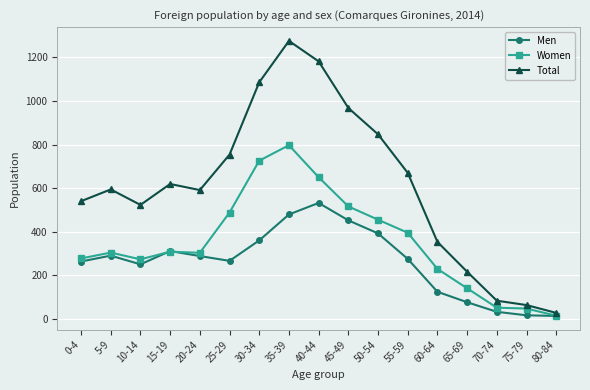

What position from the right is 80-84?

1